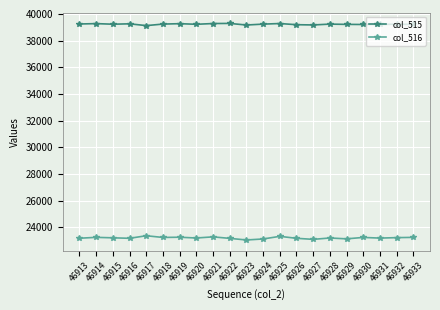

What is the difference between the maximum and minimum values in the col_515 series?

164